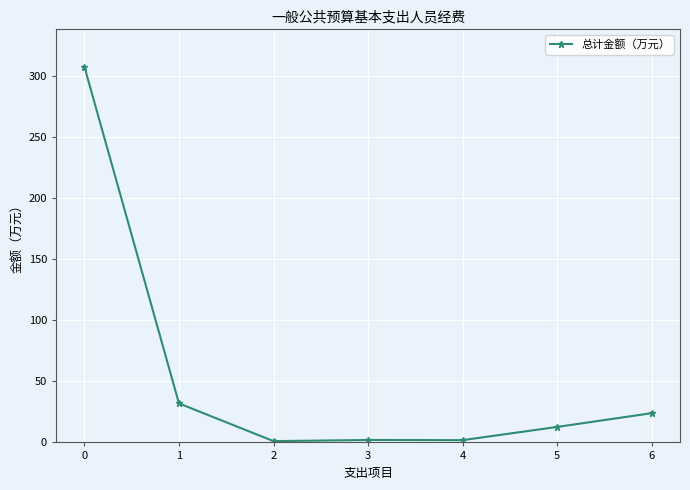

Between 6 and 4, which is larger?

6